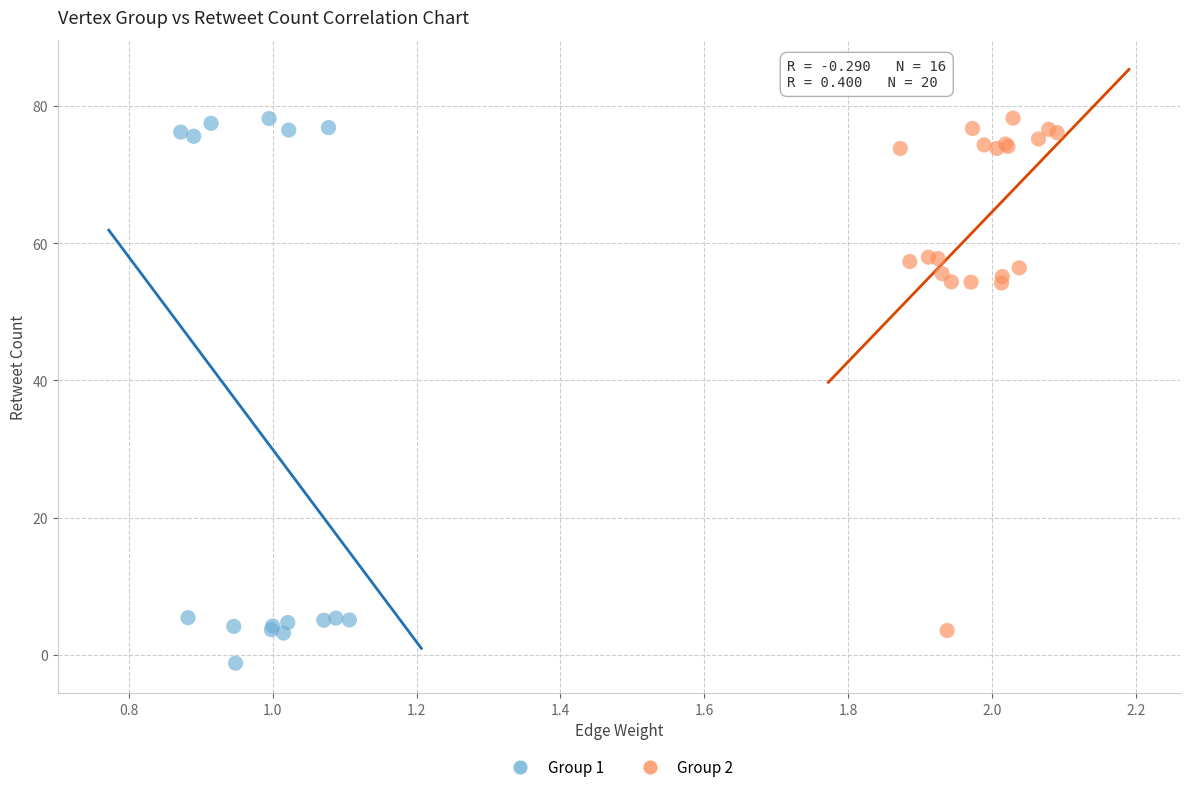

Which series reaches the minimum Y coordinate?

Group 1